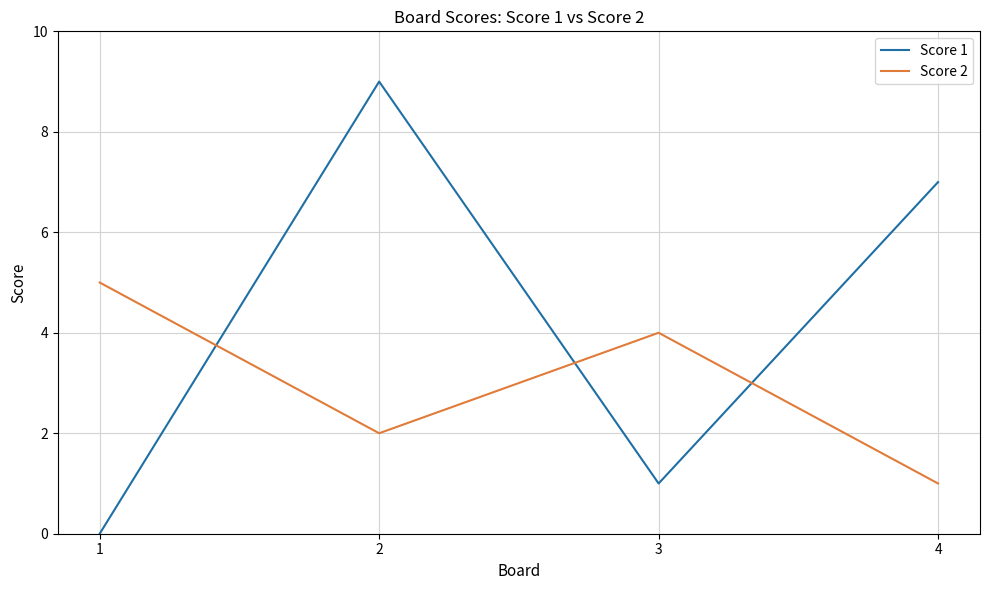

Does the chart display data point markers on the line(s)?

No